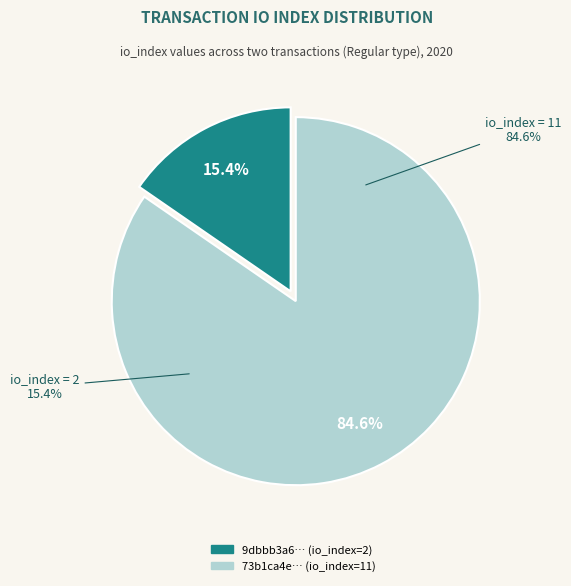

Approximately how many times larger is the value at tx_hash_1 (io=2) compared to tx_hash_2 (io=11)?

0.2